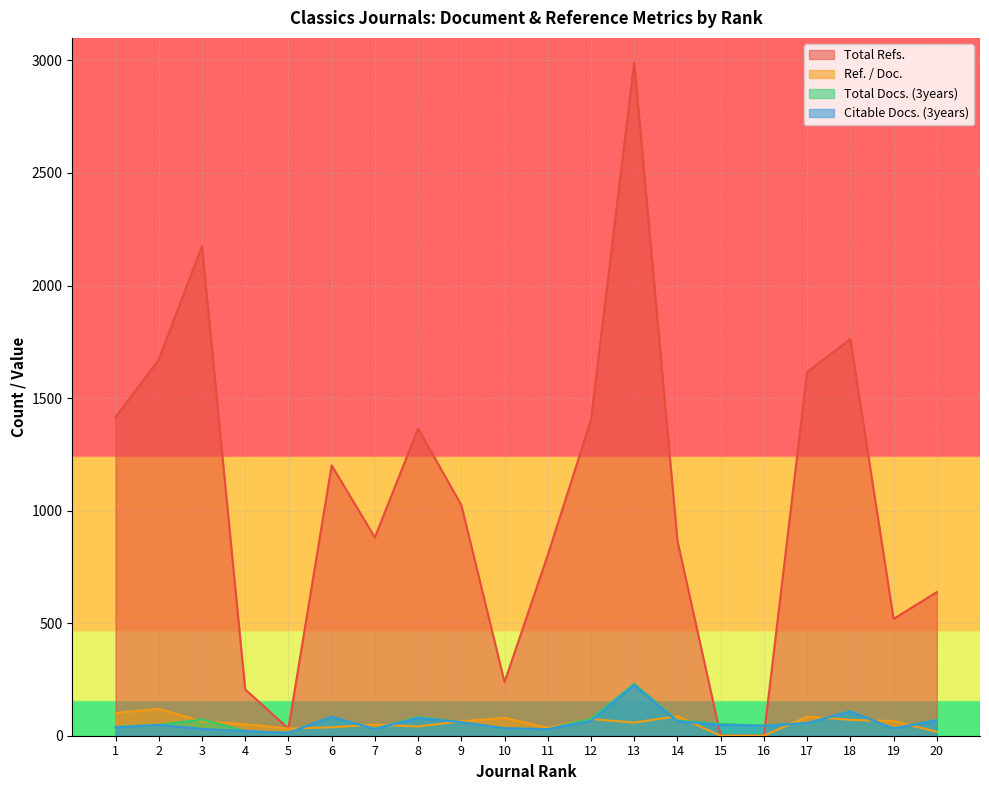

What are all the series names shown in the legend?

Total Refs., Ref. / Doc., Total Docs. (3years), Citable Docs. (3years)